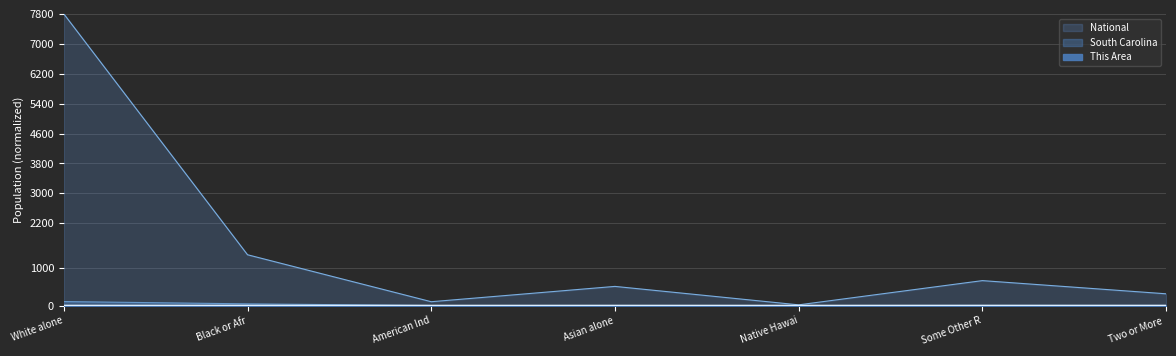

Reading right to left, what are all the values shown in this chart?

This Area: 0.0	0.1	0.0	0.0	0.0	0.2	0.4
South Carolina: 2.8	4.0	0.1	2.1	0.7	45.0	106.8
National: 314.3	666.7	18.8	512.0	102.3	1358.3	7800.0